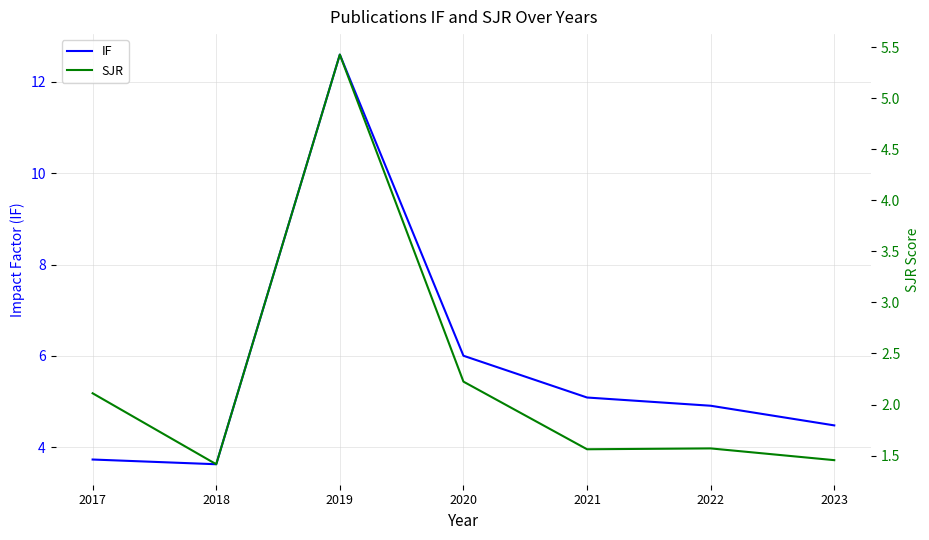

What is the value of the IF point at the 2nd from the left?

3.6